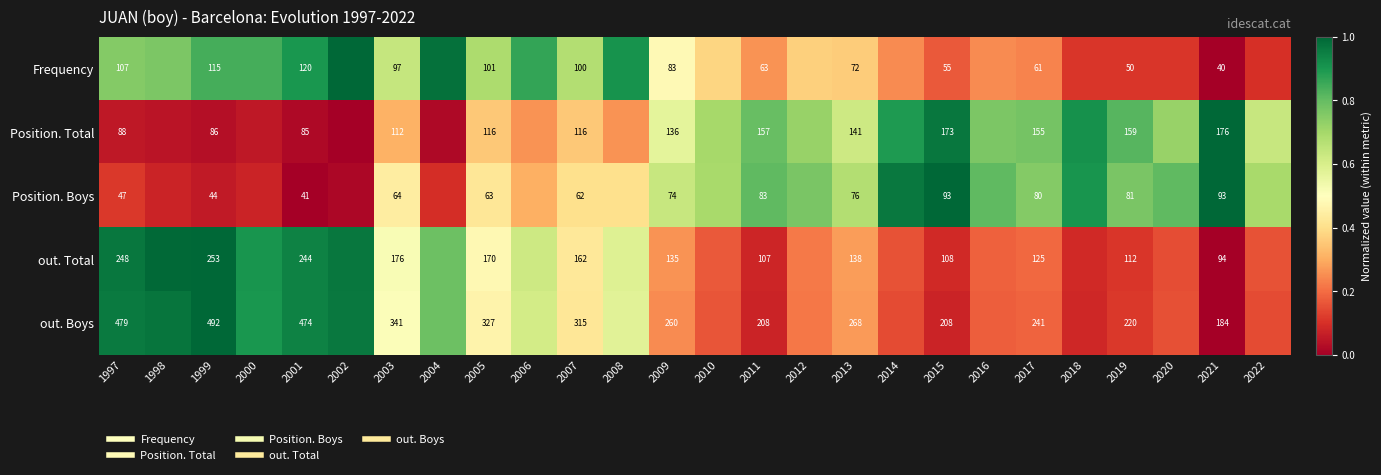

Which has a higher value, 2015 or 2017?

2017